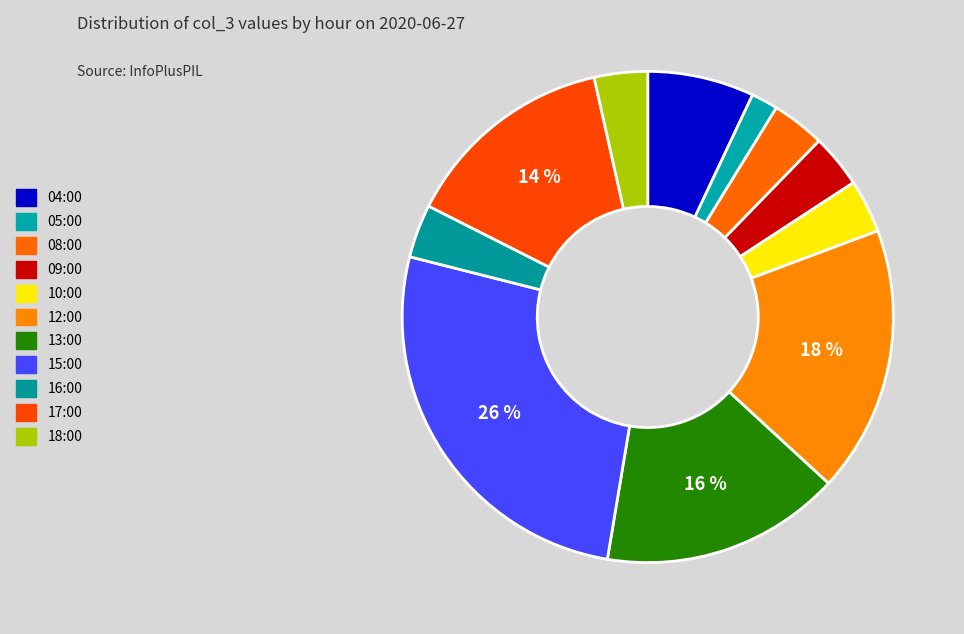

Count the number of slices in the pie.

11